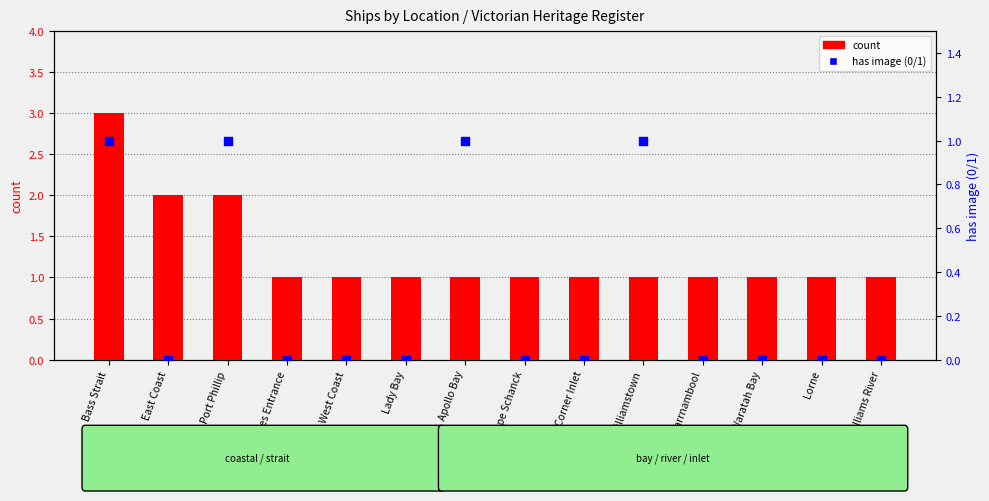

Is the value of has image (0/1) at East Coast greater than the value of count at Cape Schanck?

No